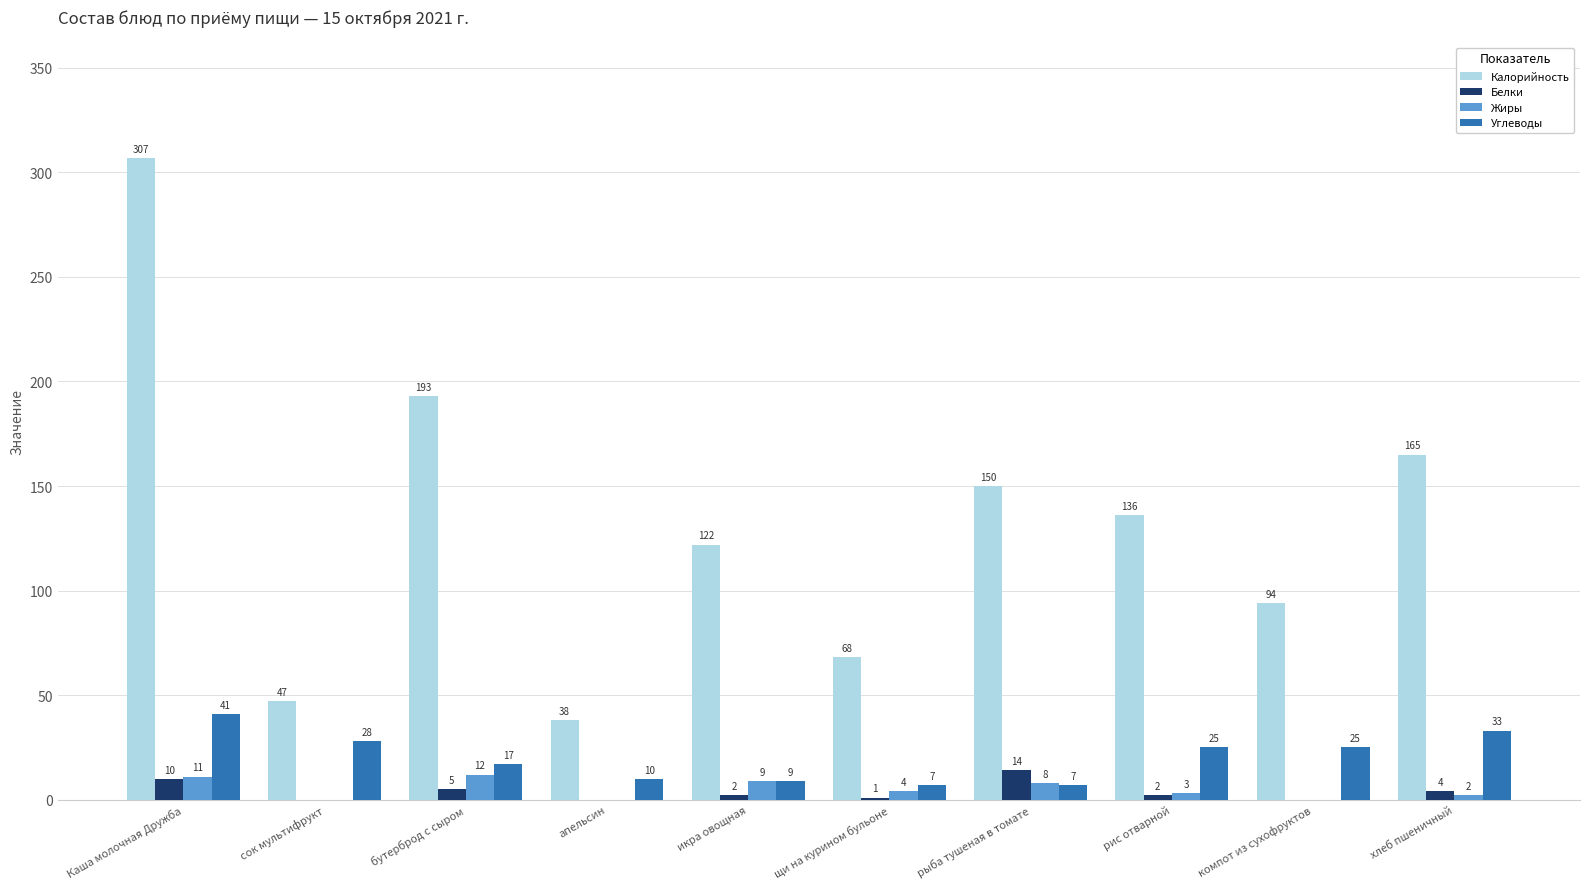

At which label does Жиры reach its peak?

бутерброд с сыром